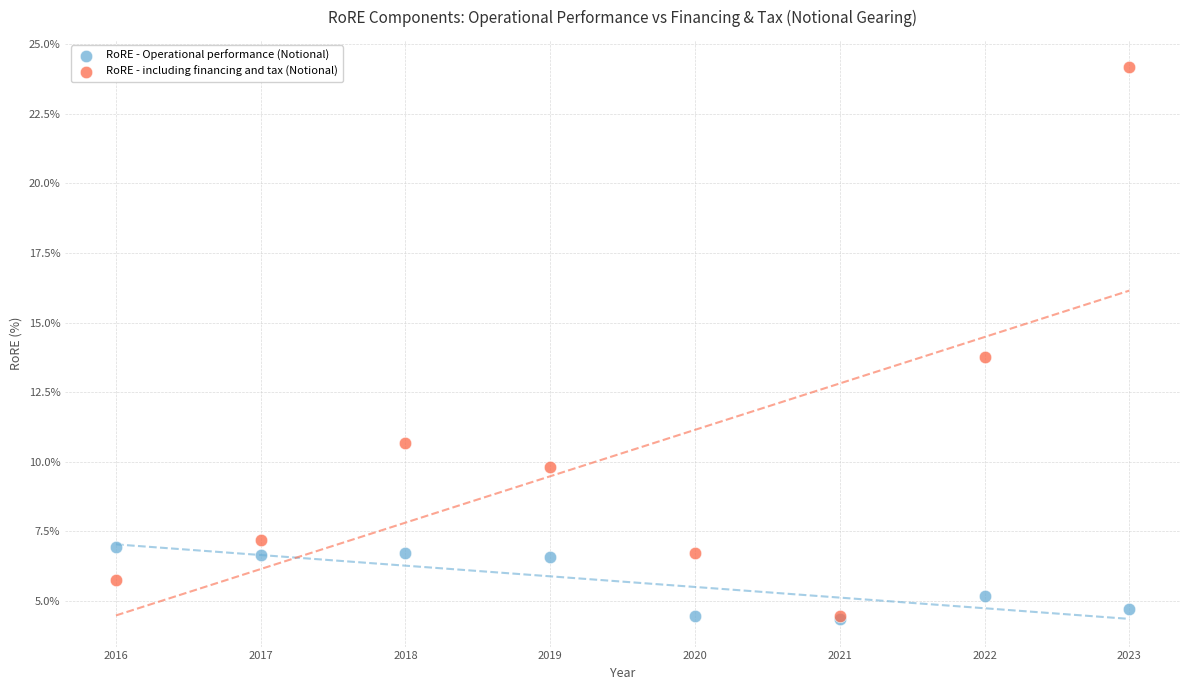

What are all the series names shown in the legend?

RoRE - Operational performance (Notional), RoRE - including financing and tax (Notional)